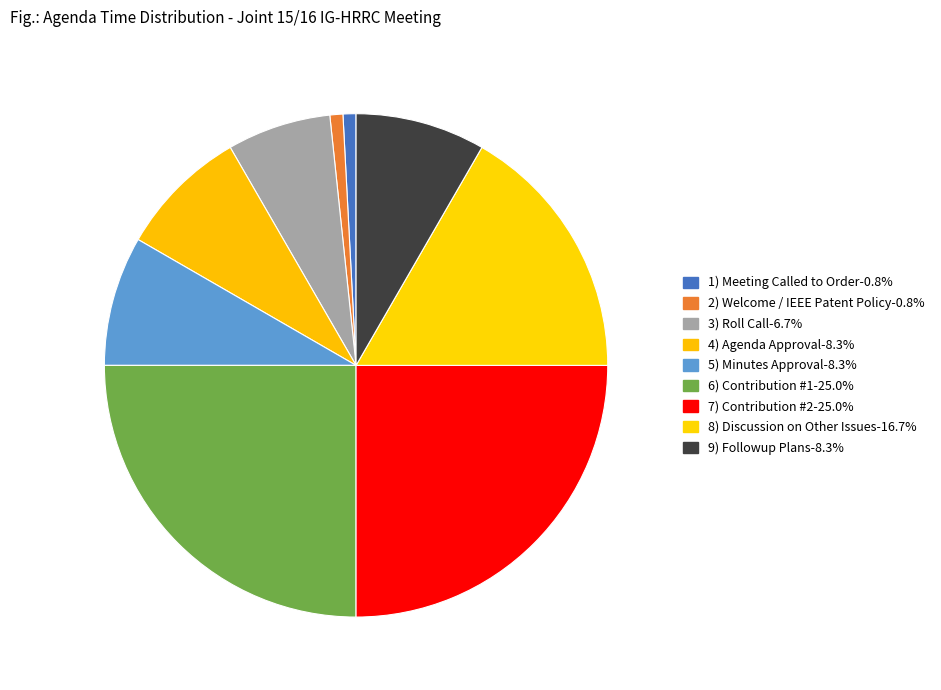

To the nearest percent, what portion does 7) Contribution #2 represent?

25%